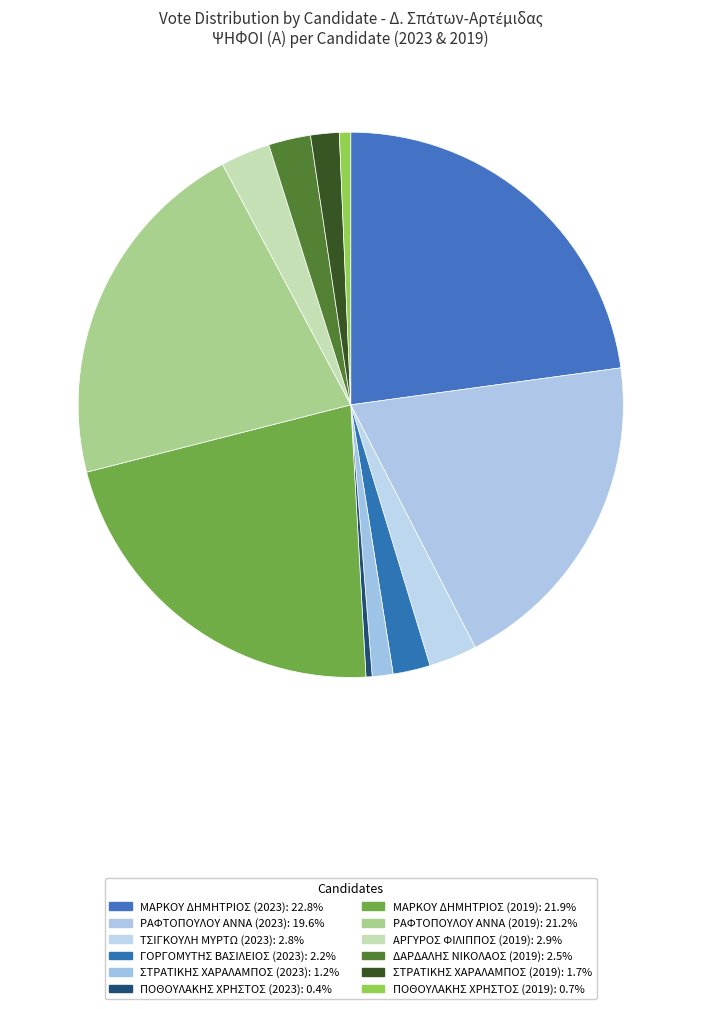

Is it true that ΜΑΡΚΟΥ ΔΗΜΗΤΡΙΟΣ (2019) is 22% of the pie?

True